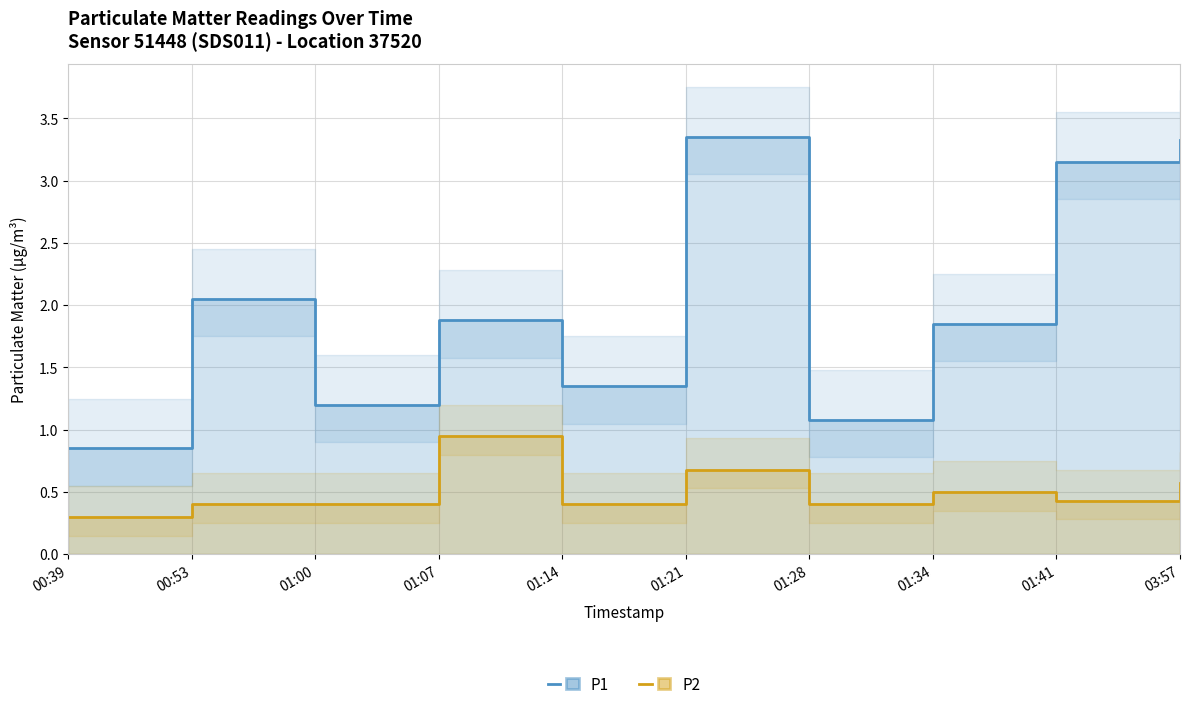

Reading right to left, extract all data points from this chart.

P1: 03:57=3.3	01:41=3.1	01:34=1.9	01:28=1.1	01:21=3.4	01:14=1.4	01:07=1.9	01:00=1.2	00:53=2.0	00:39=0.8
P2: 03:57=0.6	01:41=0.4	01:34=0.5	01:28=0.4	01:21=0.7	01:14=0.4	01:07=0.9	01:00=0.4	00:53=0.4	00:39=0.3